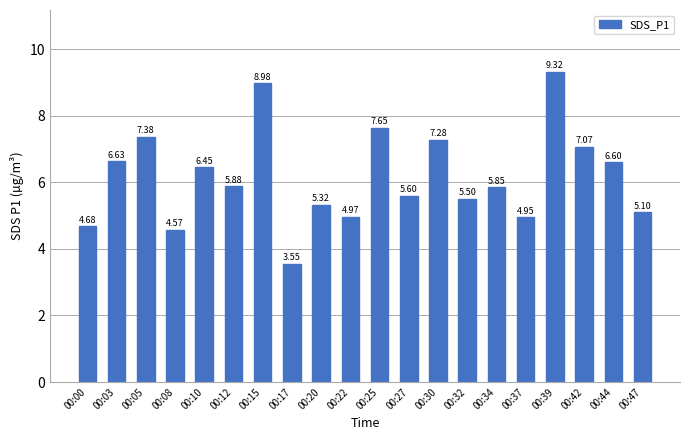

What is the average value?

6.2